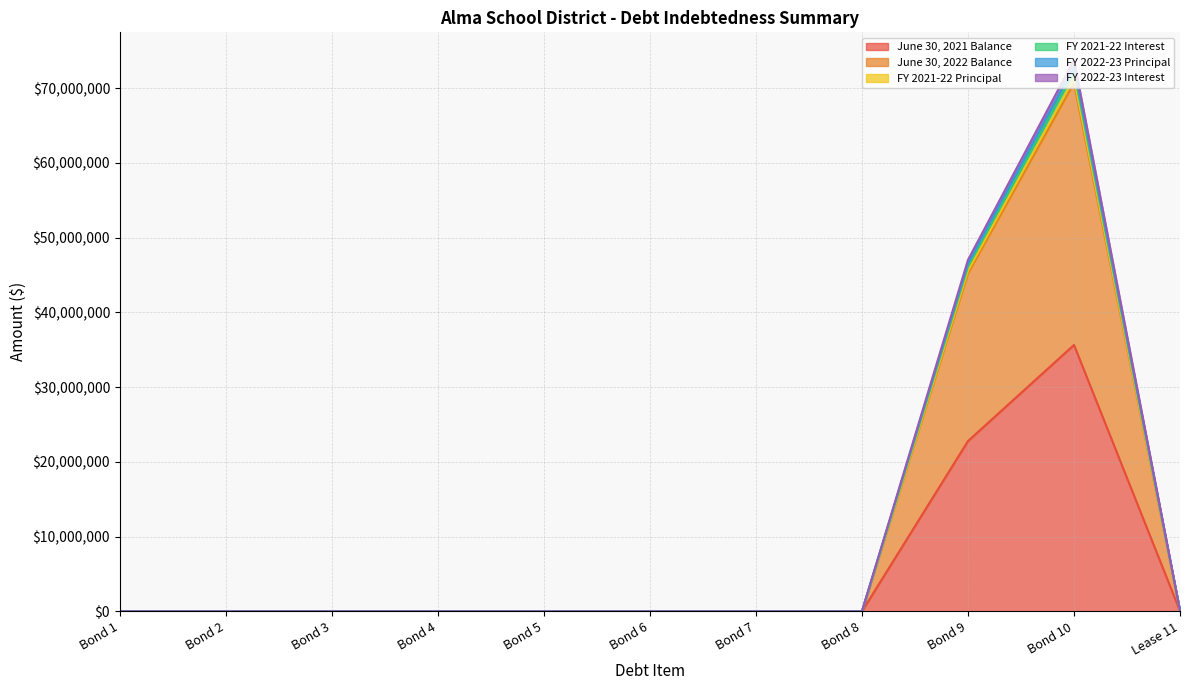

What is the label of the 10th point from the right?

Bond 2